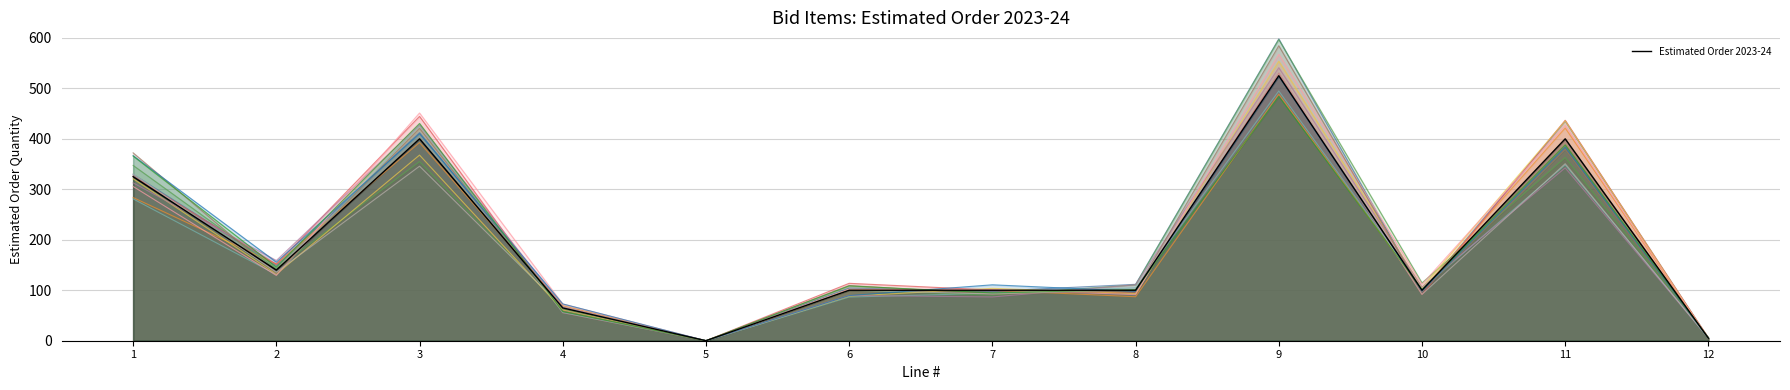

Reading left to right, extract all data points from this chart.

325	140	400	65	0	100	100	100	525	100	400	5